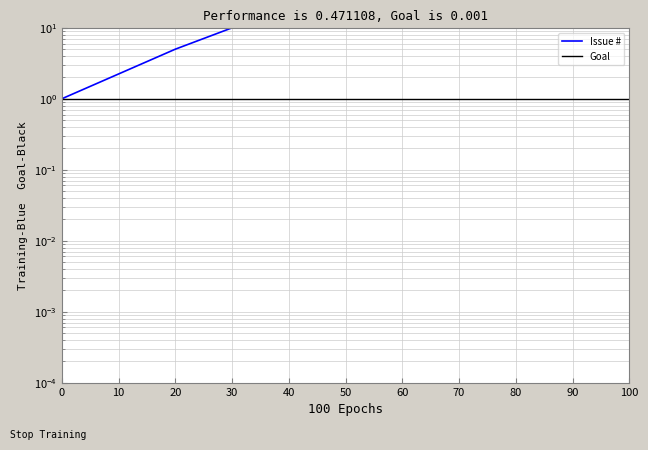

Count the number of categories in the chart.

6